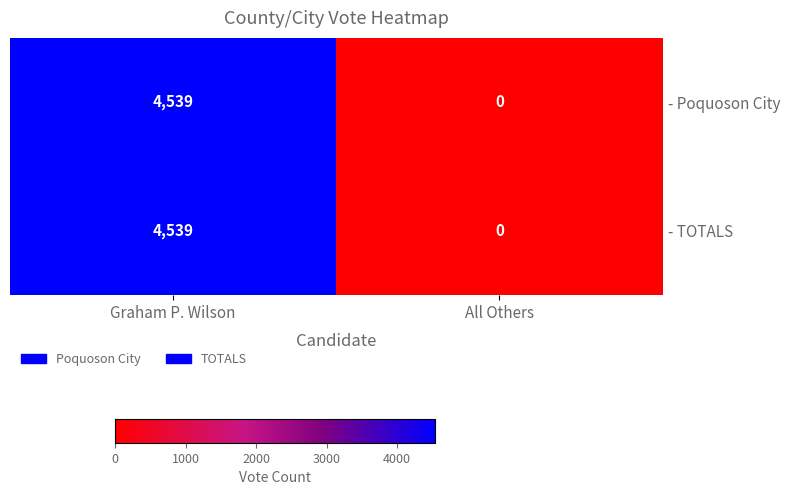

What is the difference between the maximum and minimum values in the - TOTALS series?

4539